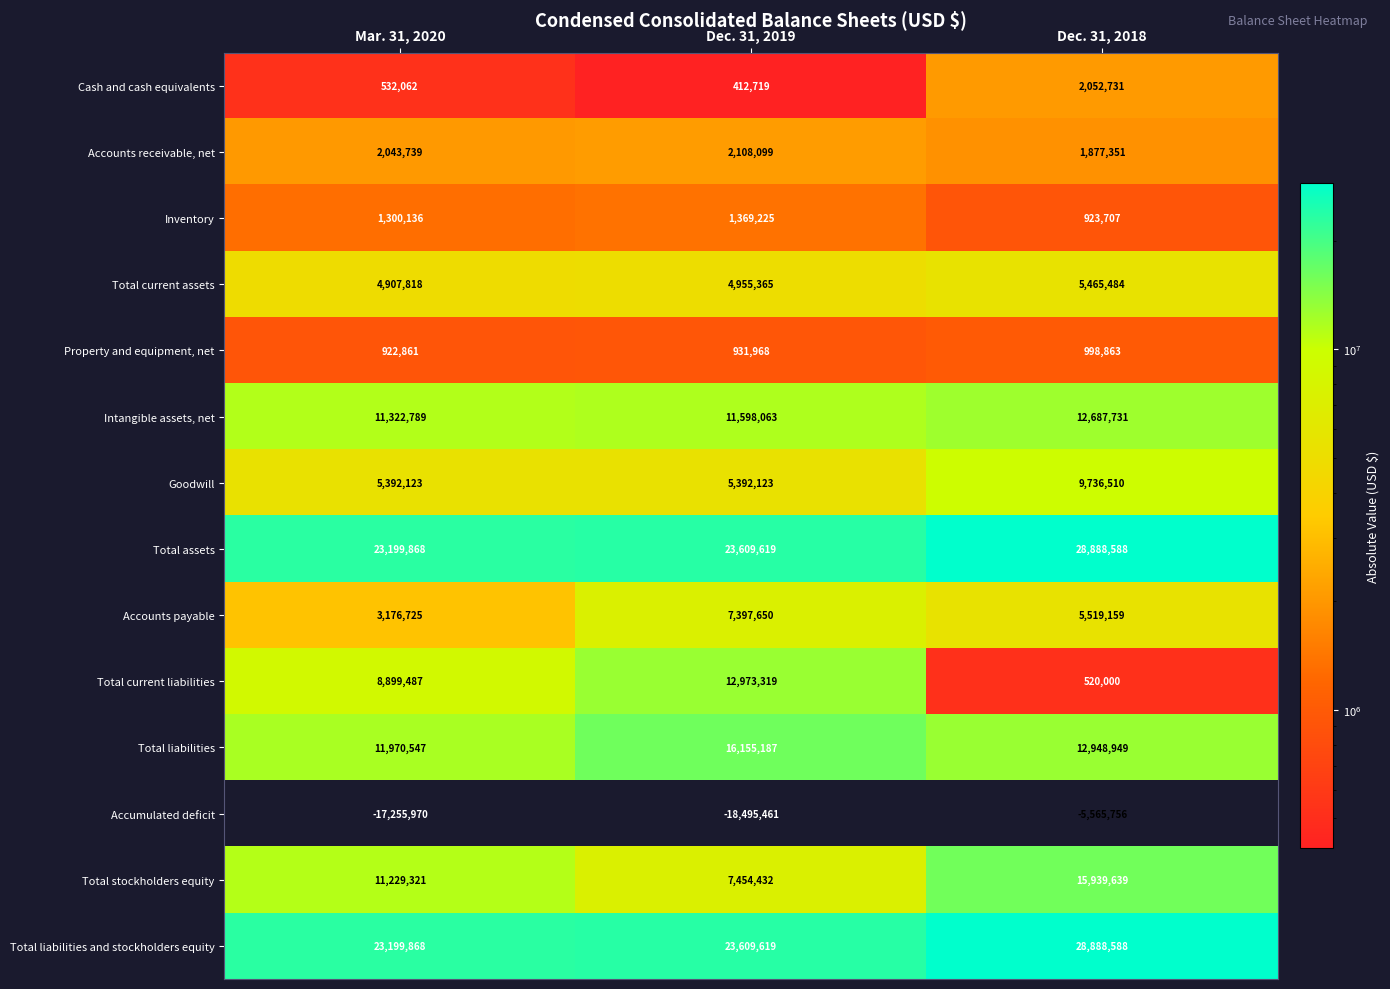

Which category has the lowest value across all series?

Dec. 31, 2019